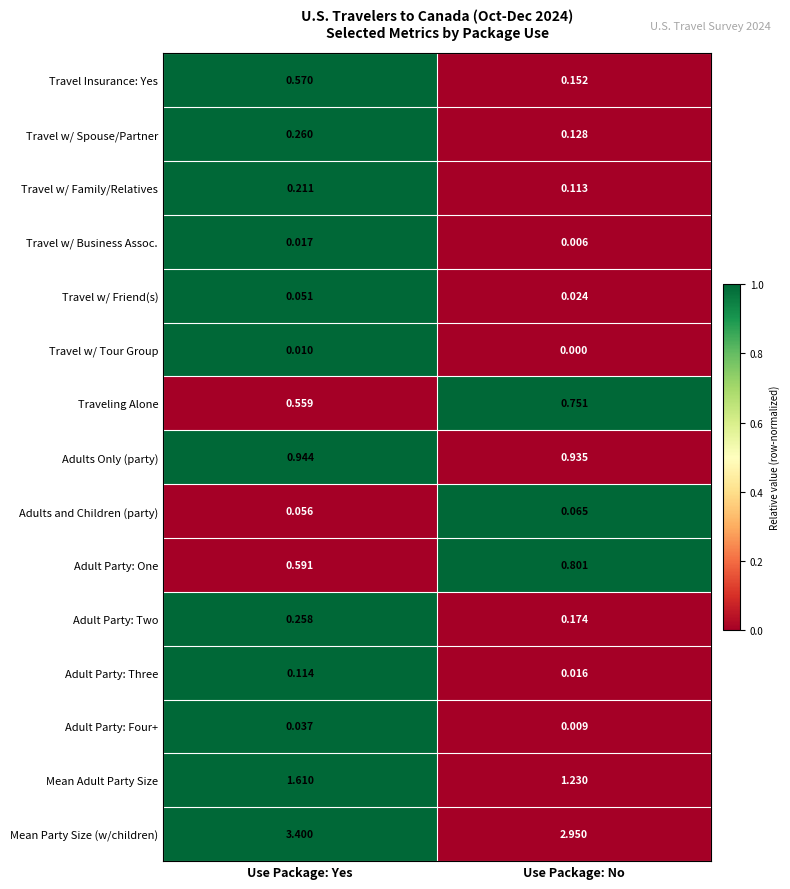

At how many categories does at least one series exceed 0?

2